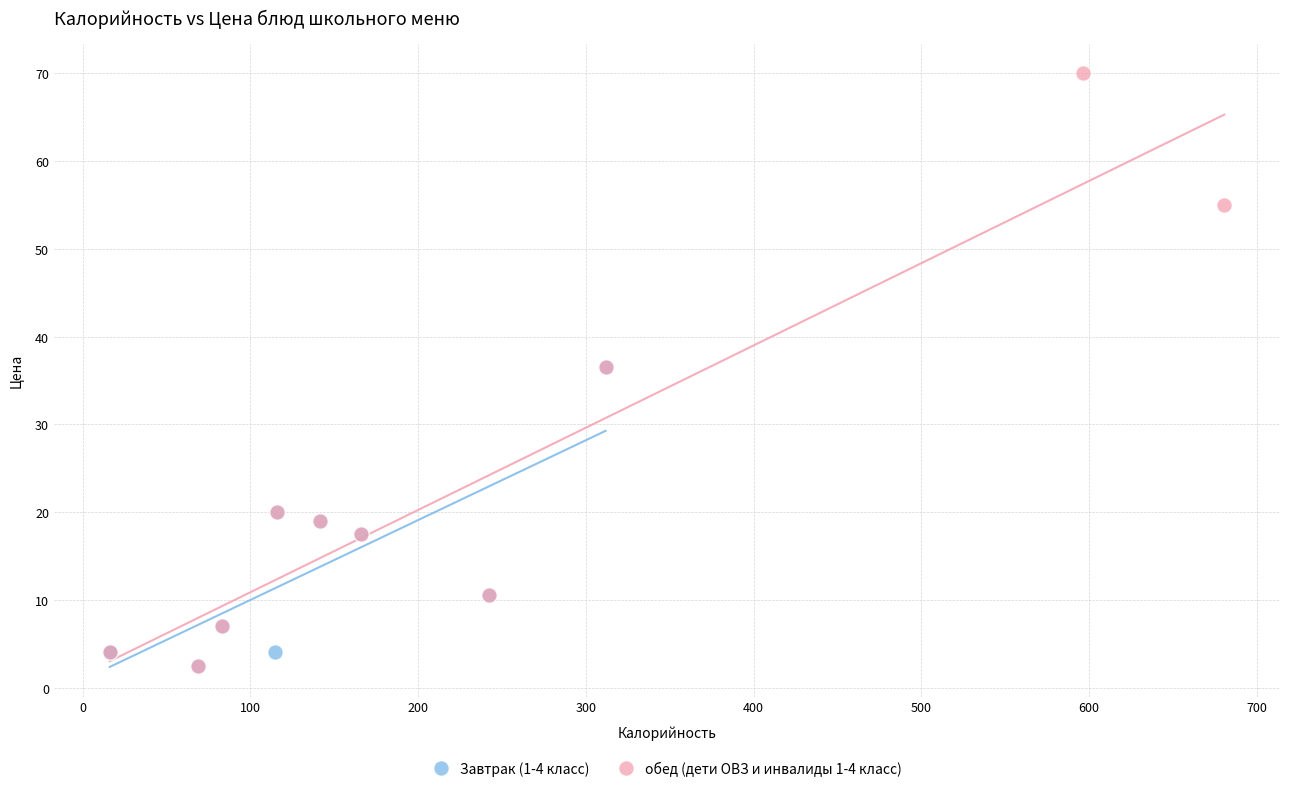

Which series has the widest spread of Y values?

обед (дети ОВЗ и инвалиды 1-4 класс)